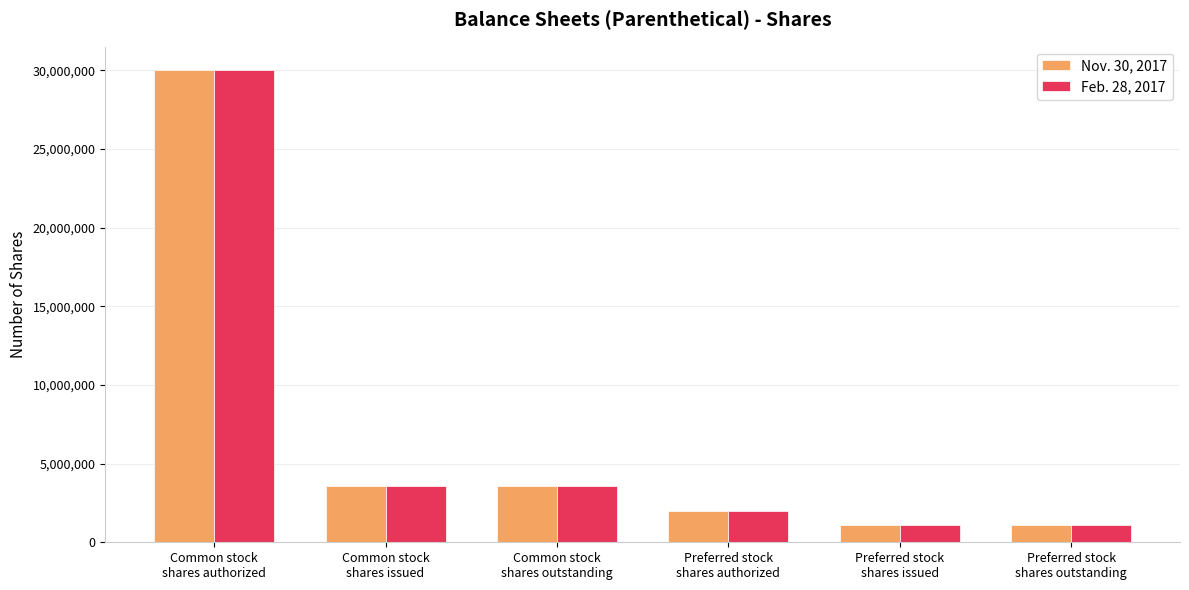

Reading right to left, list all the values displayed in this chart.

Nov. 30, 2017: 1105679	1105679	2000000	3552502	3552502	30000000
Feb. 28, 2017: 1105679	1105679	2000000	3552502	3552502	30000000